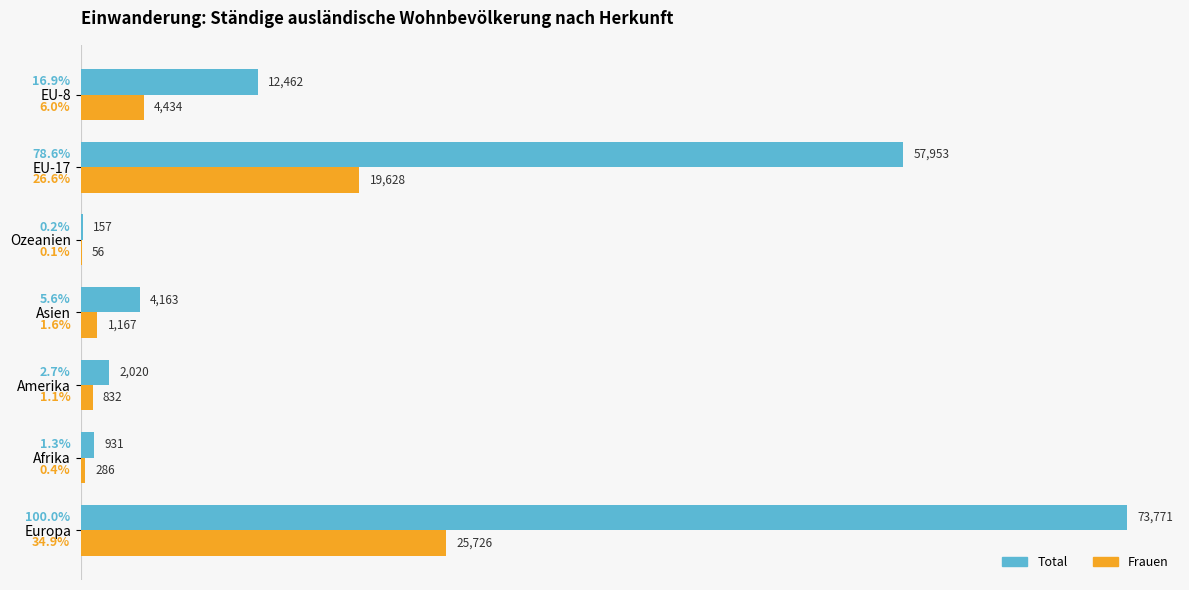

Count the number of categories in the chart.

7